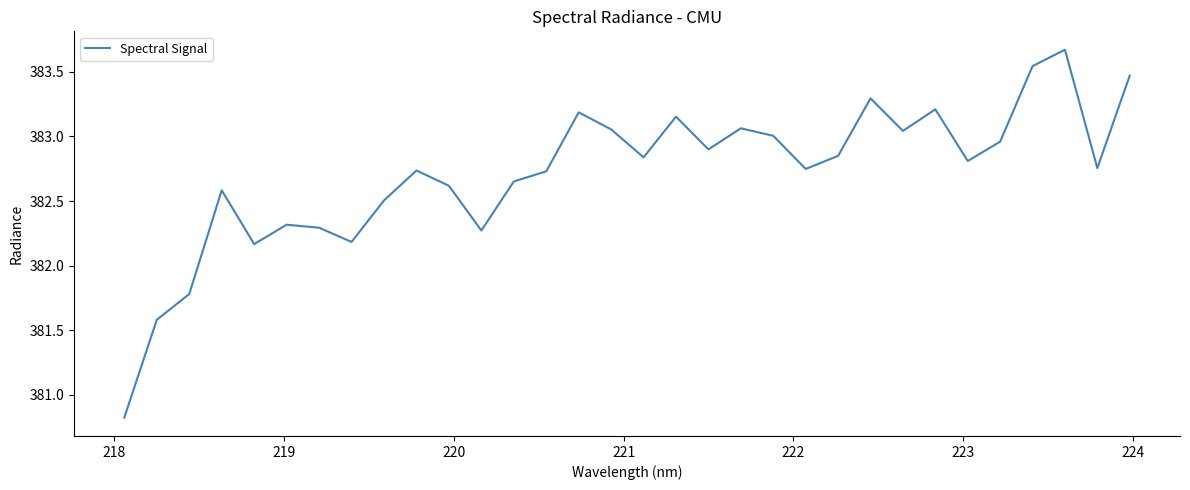

What is the smallest value displayed?

380.8